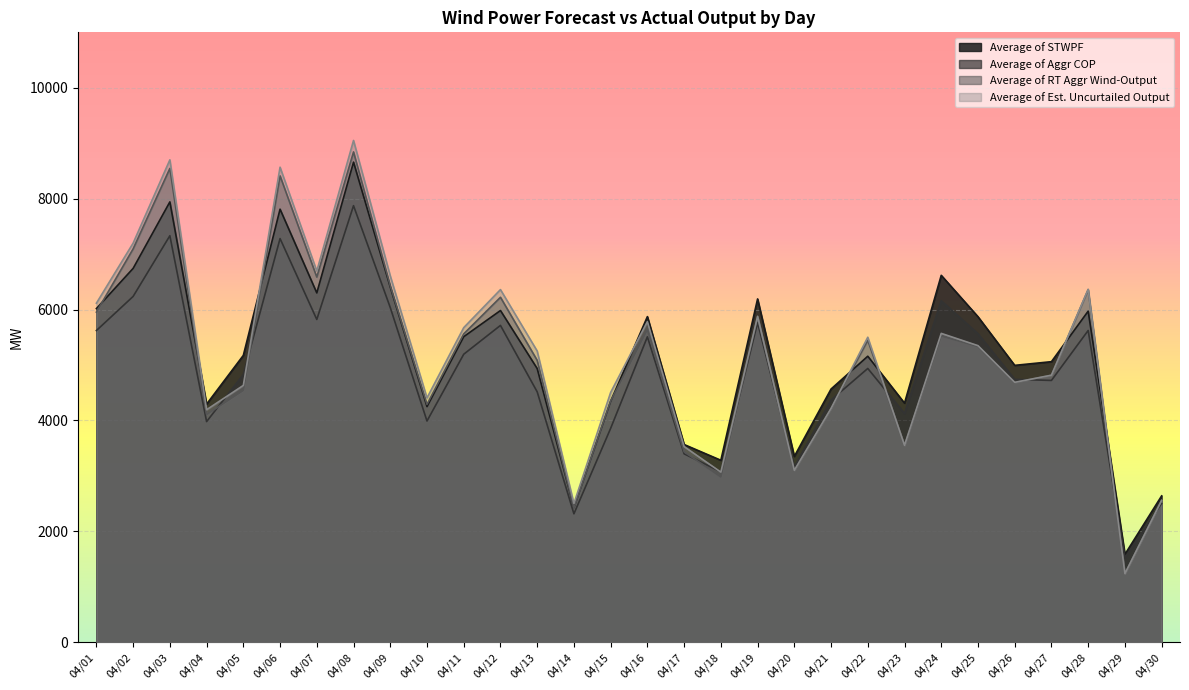

The value of Average of Est. Uncurtailed Output at 04/16 is 5781.7. True or false?

True